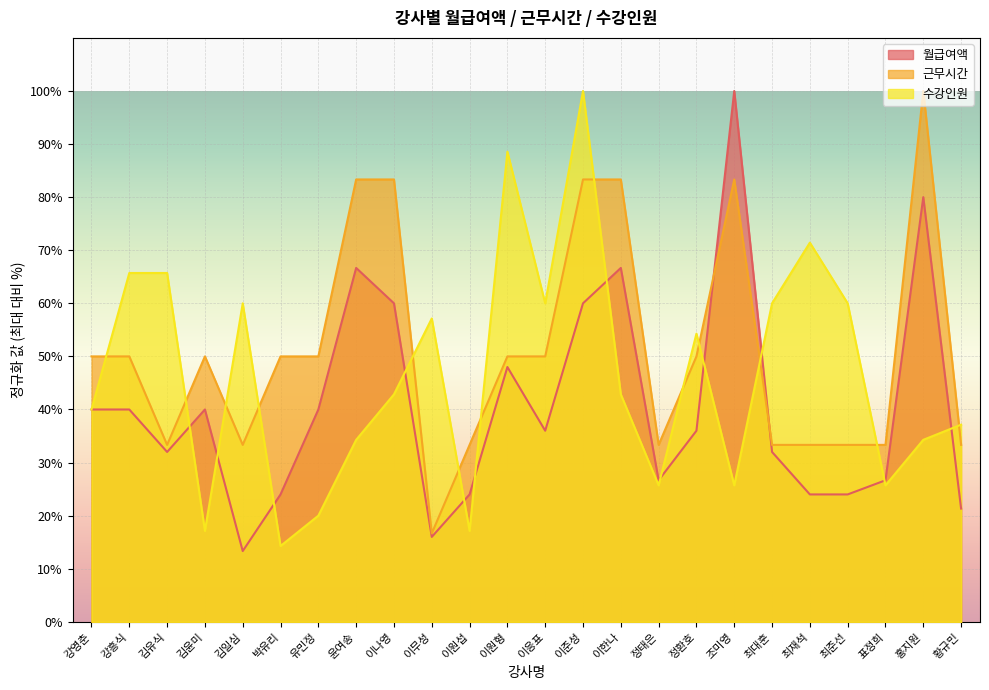

Read the 수강인원 value at 이나영.

42.9